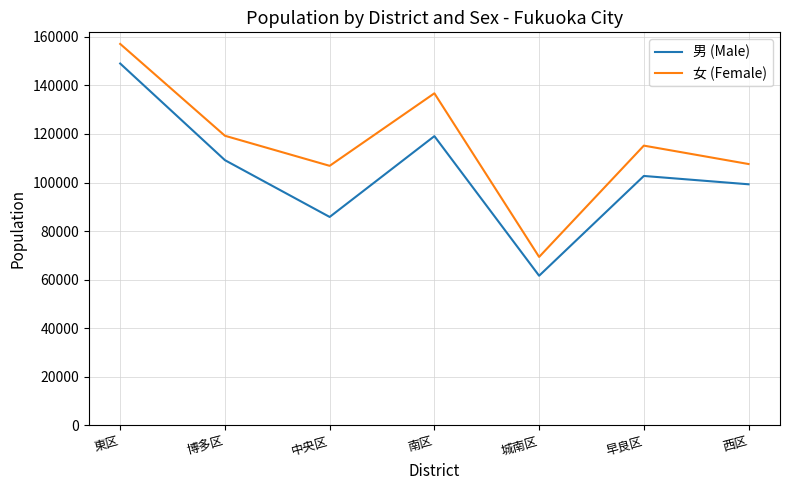

True or false: 女 (Female) and 男 (Male) intersect in this chart.

False